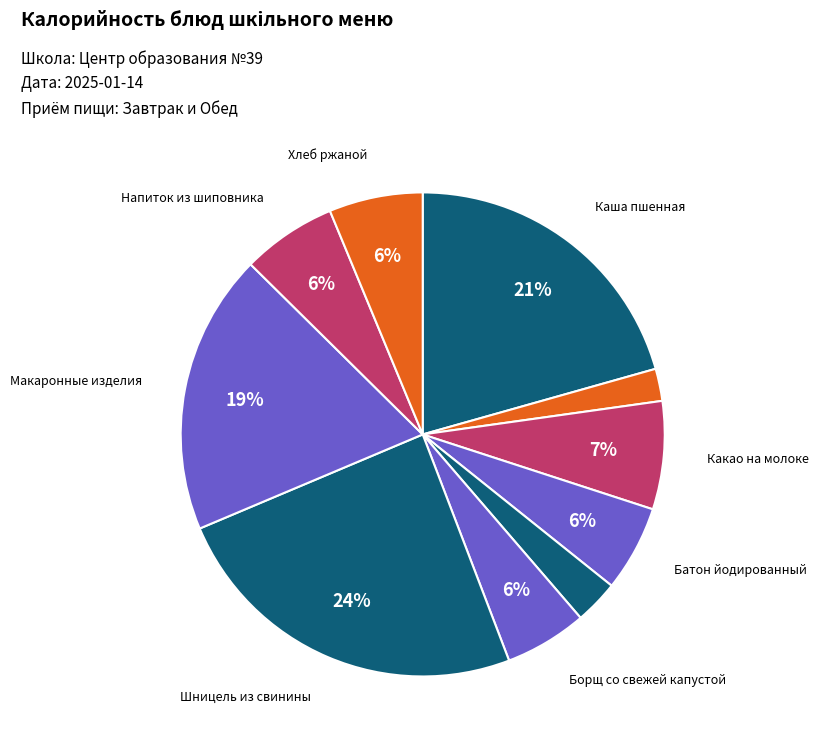

How many segments does this pie chart have?

10